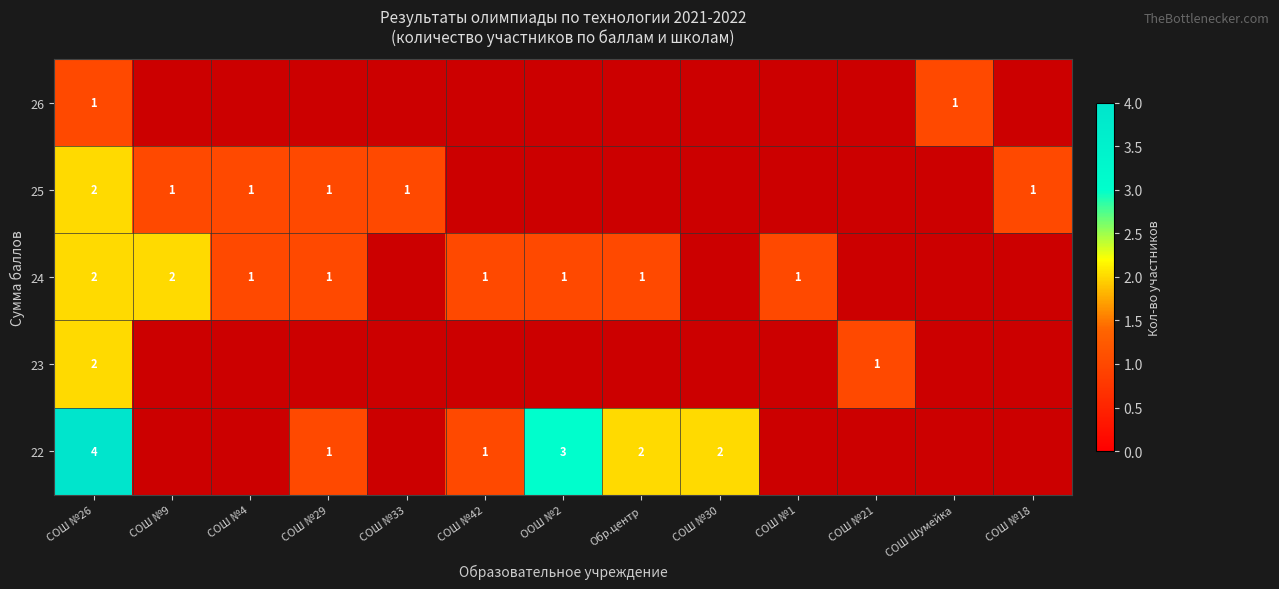

What is the total value across all series at СОШ №26?

11